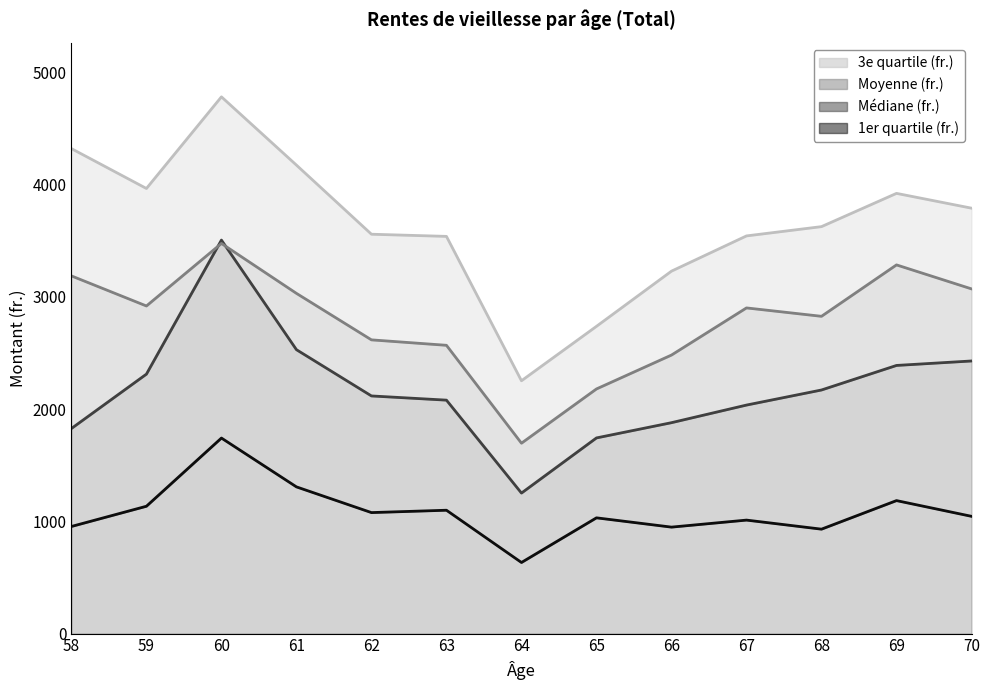

How many lines are shown in the chart?

4